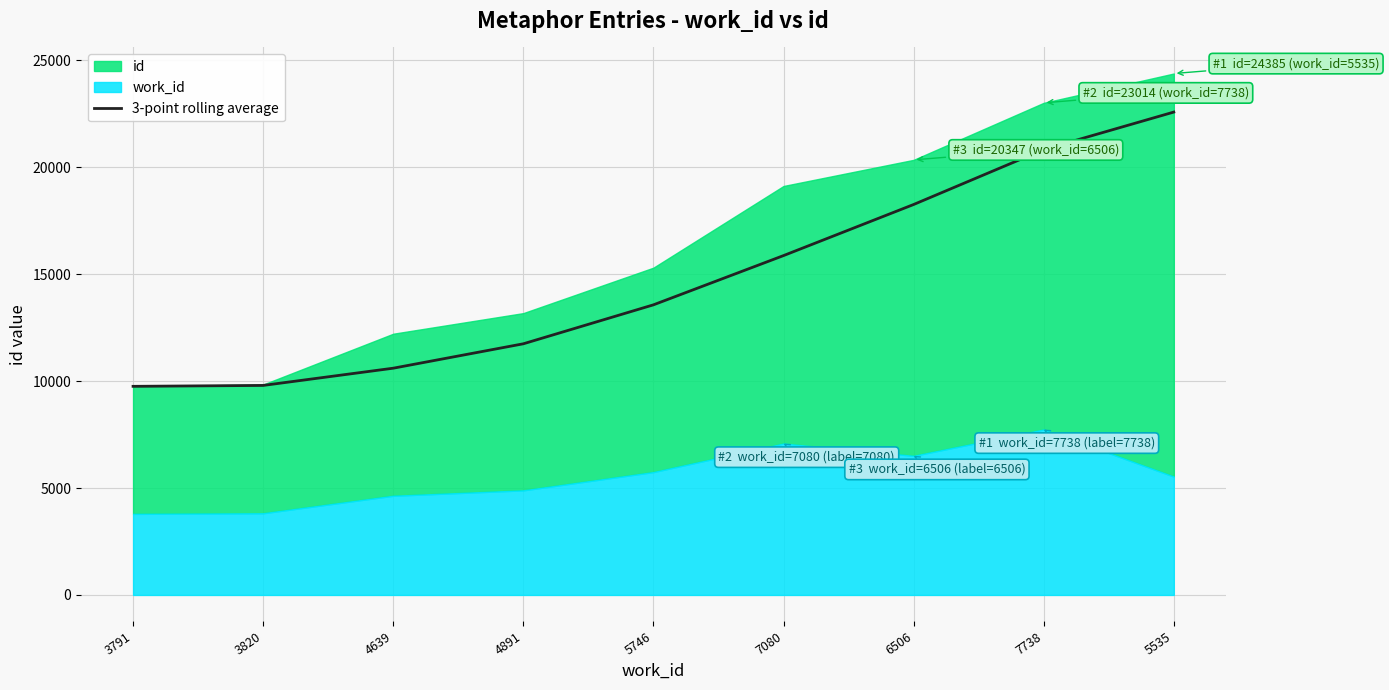

How many lines are shown in the chart?

1